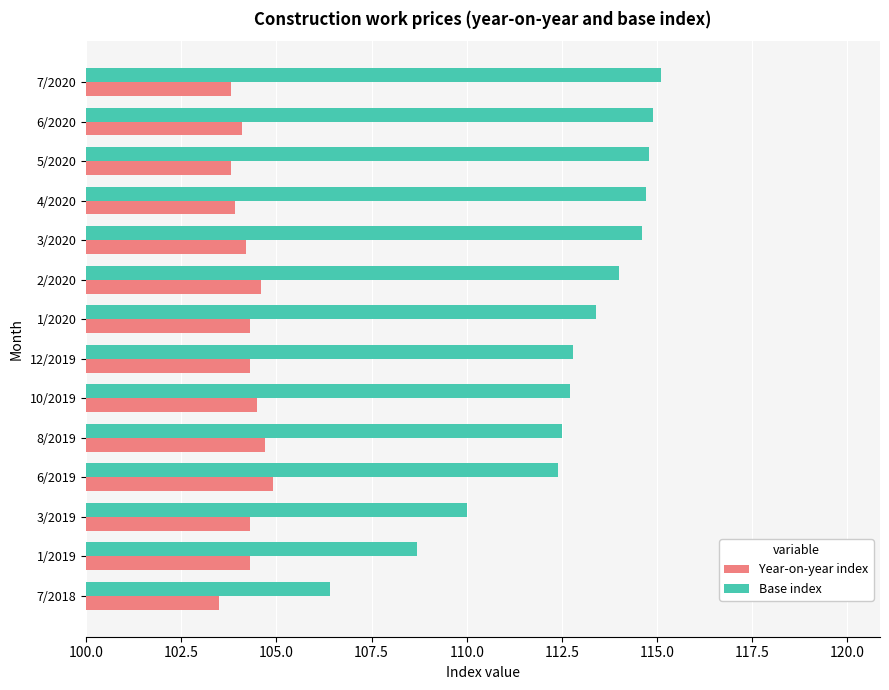

True or false: Year-on-year index has a value of 104.3 at 1/2020.

True